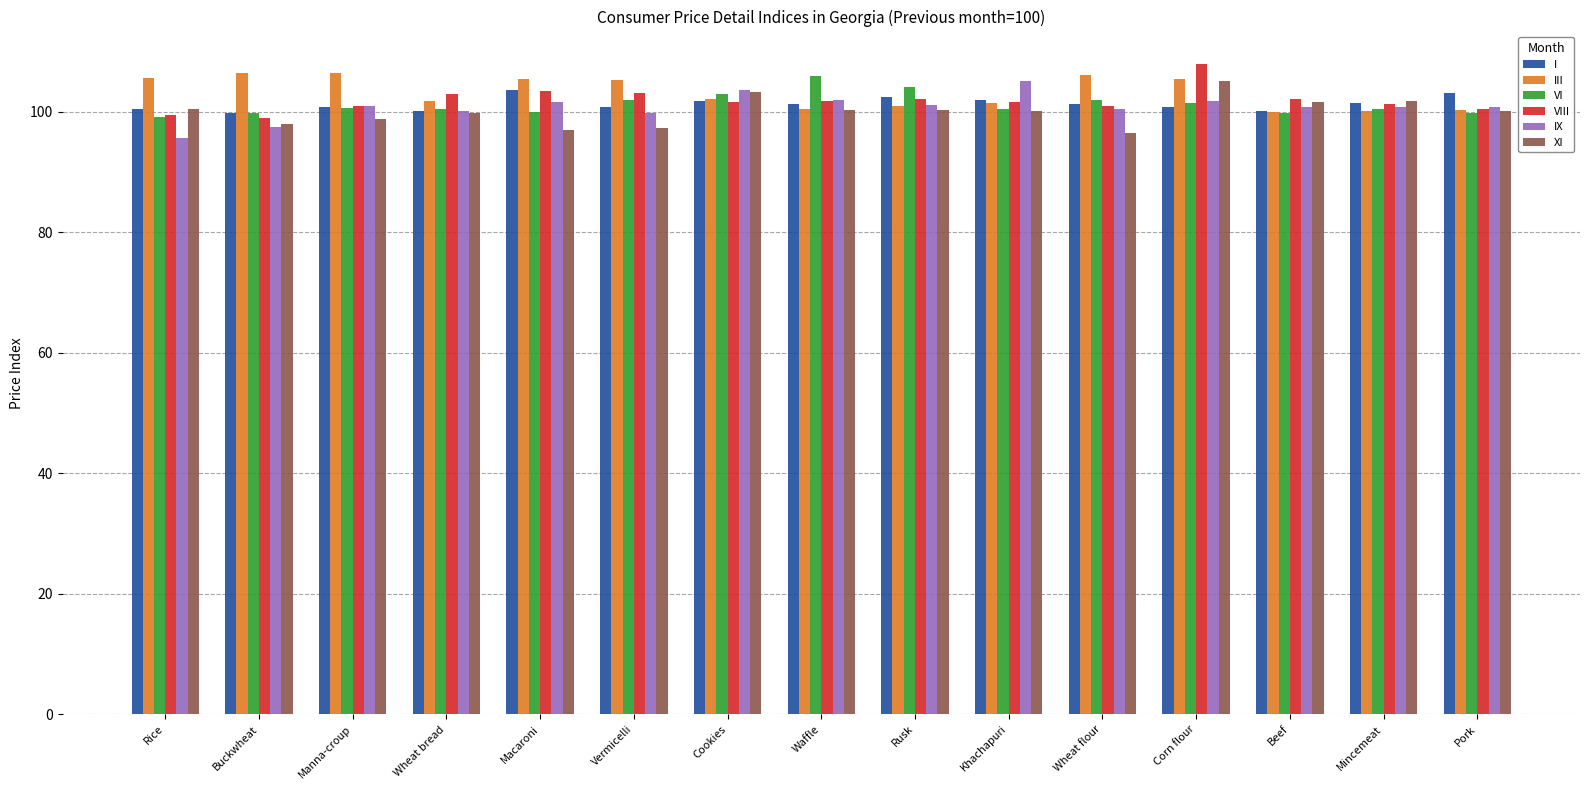

What is the difference between the maximum and second lowest values in the IX series?

7.8